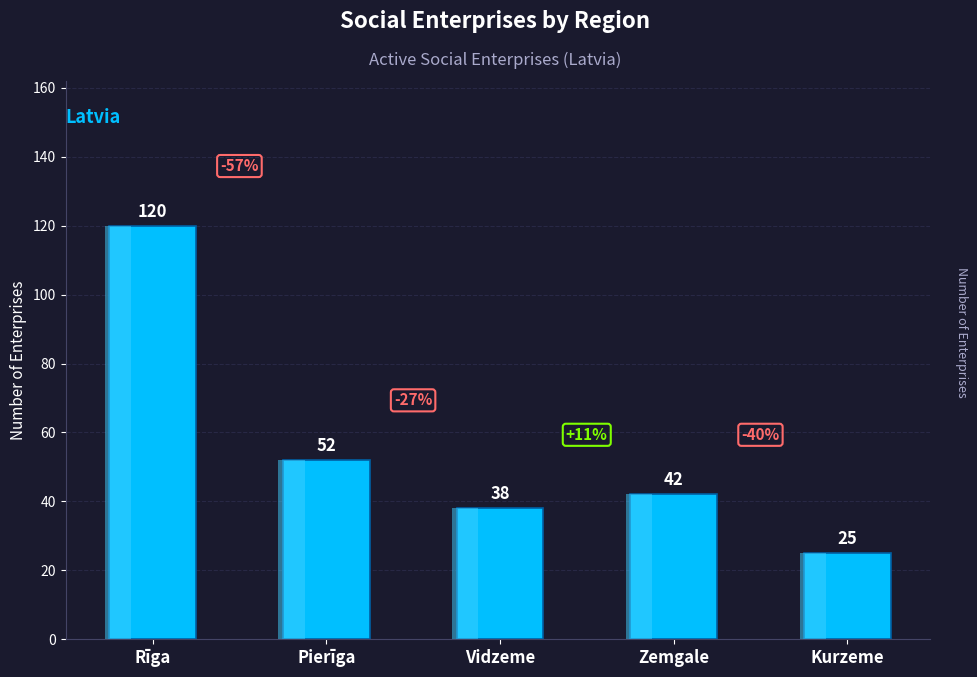

Are the bars grouped side by side (vs. stacked)?

No